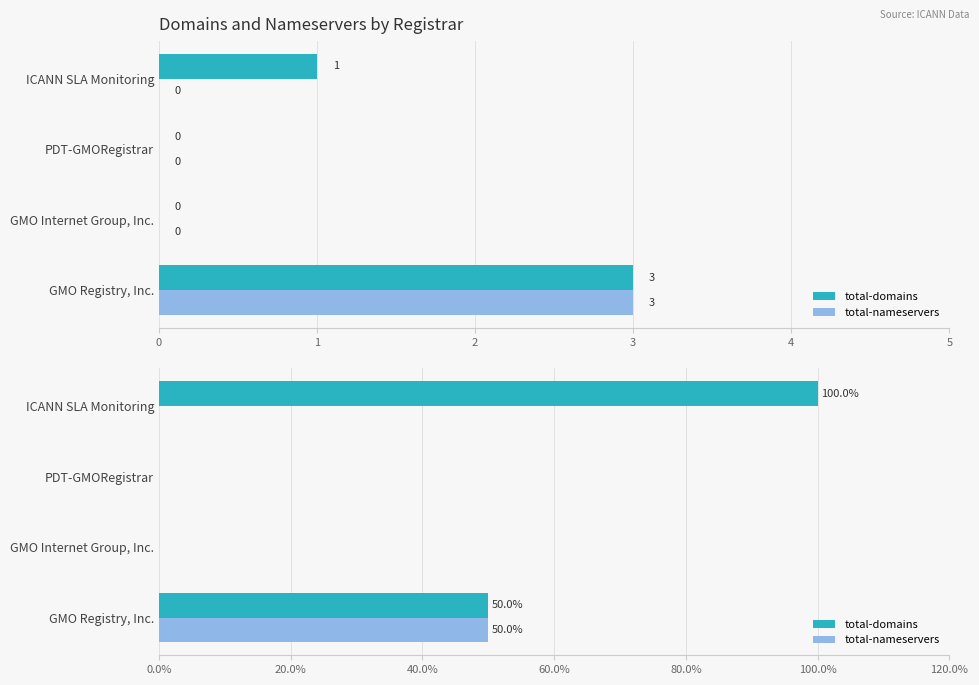

Reading right to left, extract all data points from this chart.

total-domains: 100	0	0	50
total-nameservers: 0	0	0	50